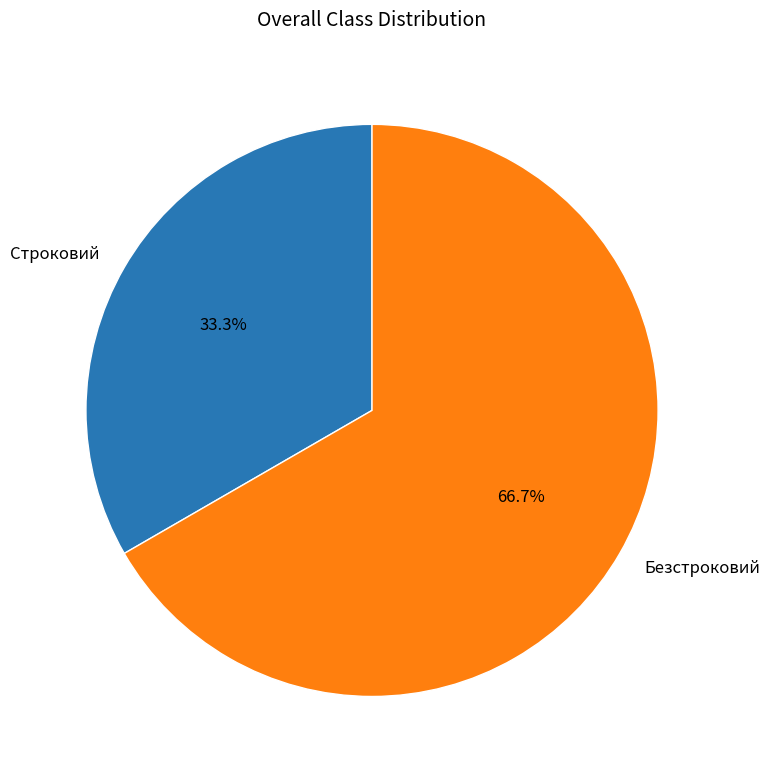

To the nearest percent, what is the difference between the largest and smallest slice percentages?

33%